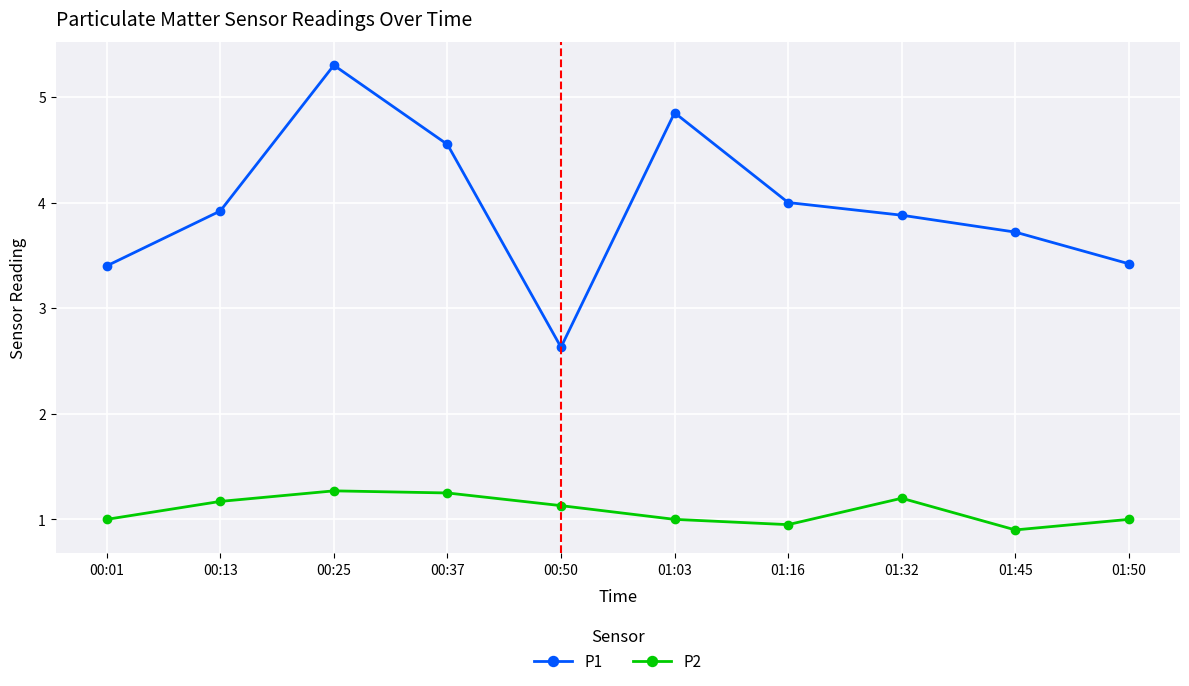

What is the total value across all series at 01:16?

5.0